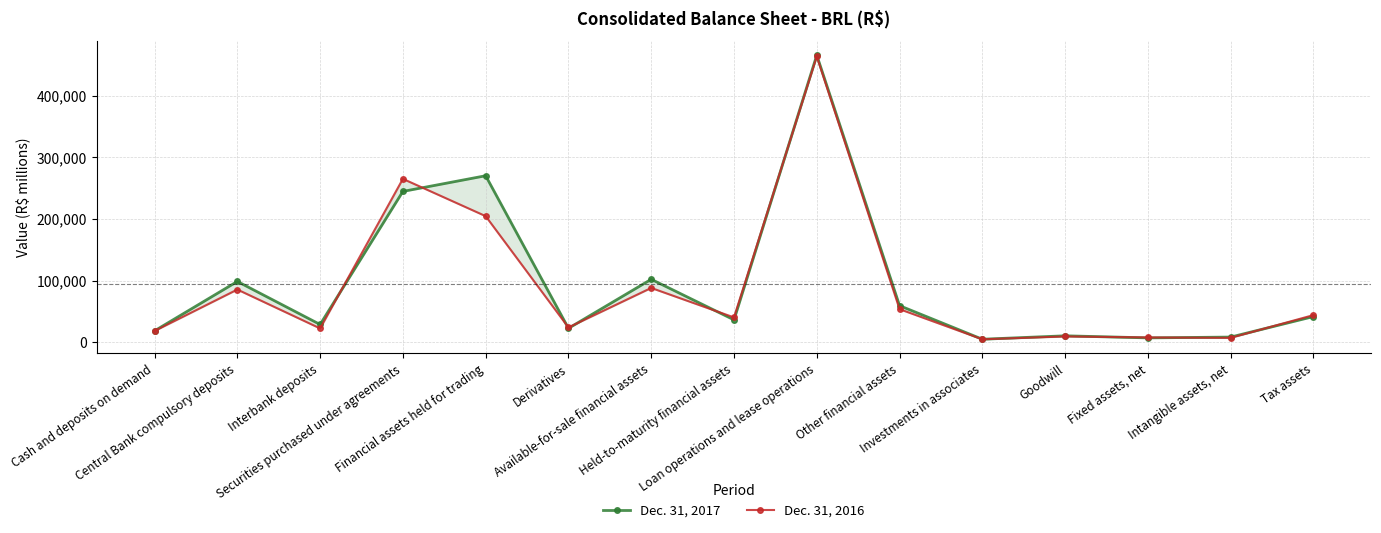

What is the sum of the Dec. 31, 2017 values at Investments in associates and Interbank deposits?

34224